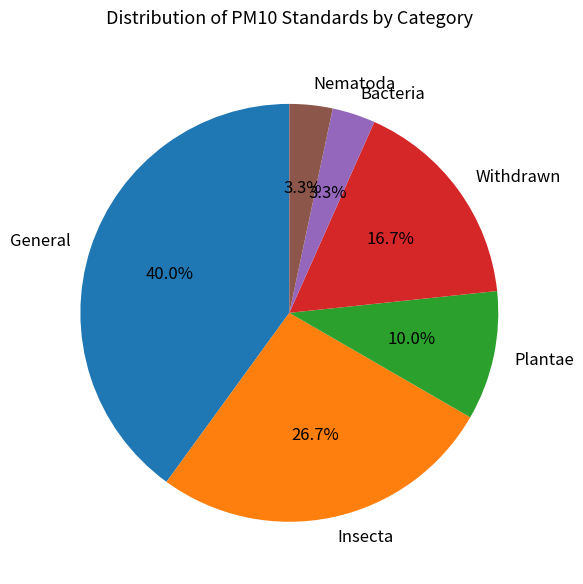

How much of the chart is everything except Plantae?

90.0%